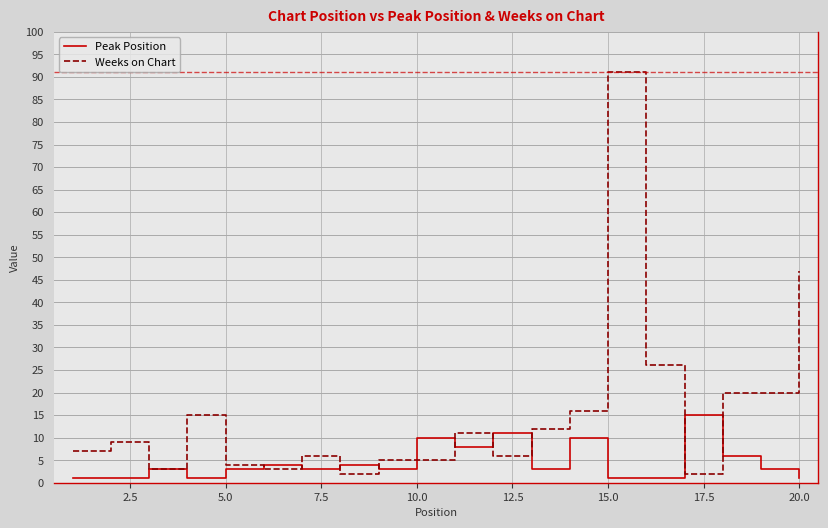

Rank the series by their maximum value, from highest to lowest.

Weeks on Chart, Peak Position